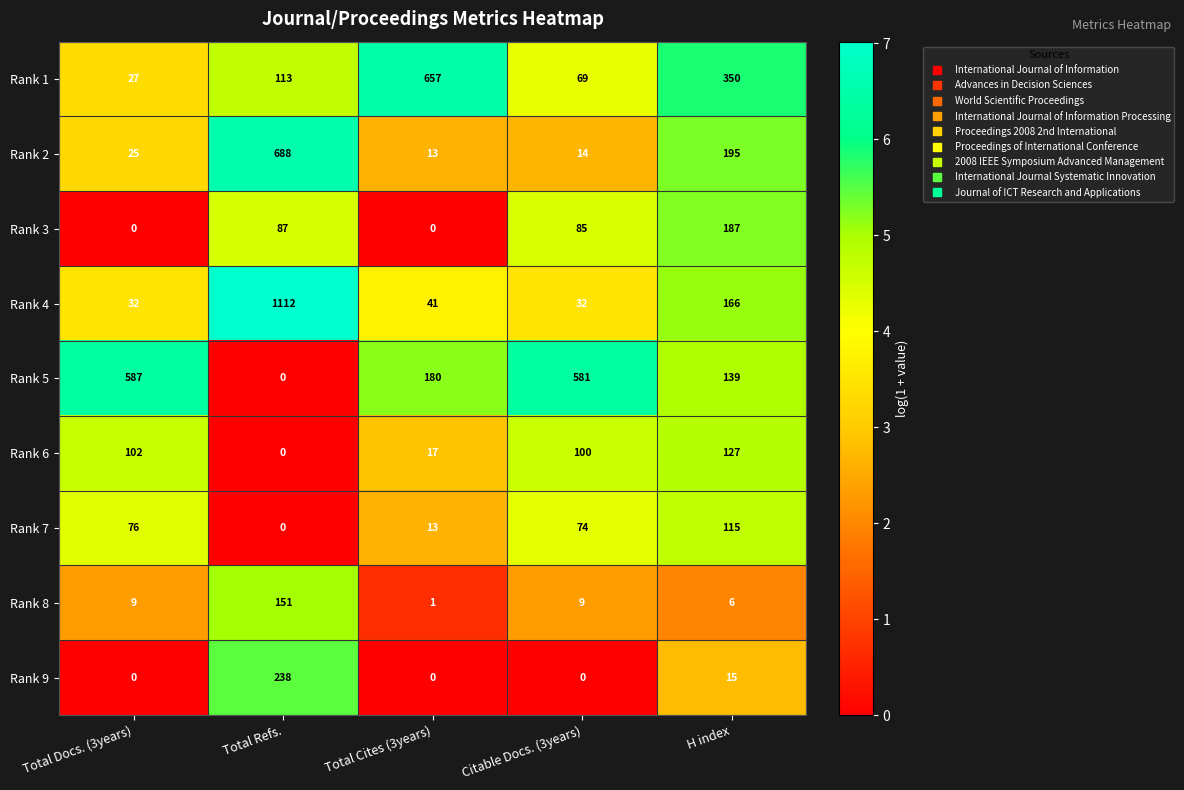

List the series in order of their peak value, highest first.

Rank 4, Rank 2, Rank 1, Rank 5, Rank 9, Rank 3, Rank 8, Rank 6, Rank 7